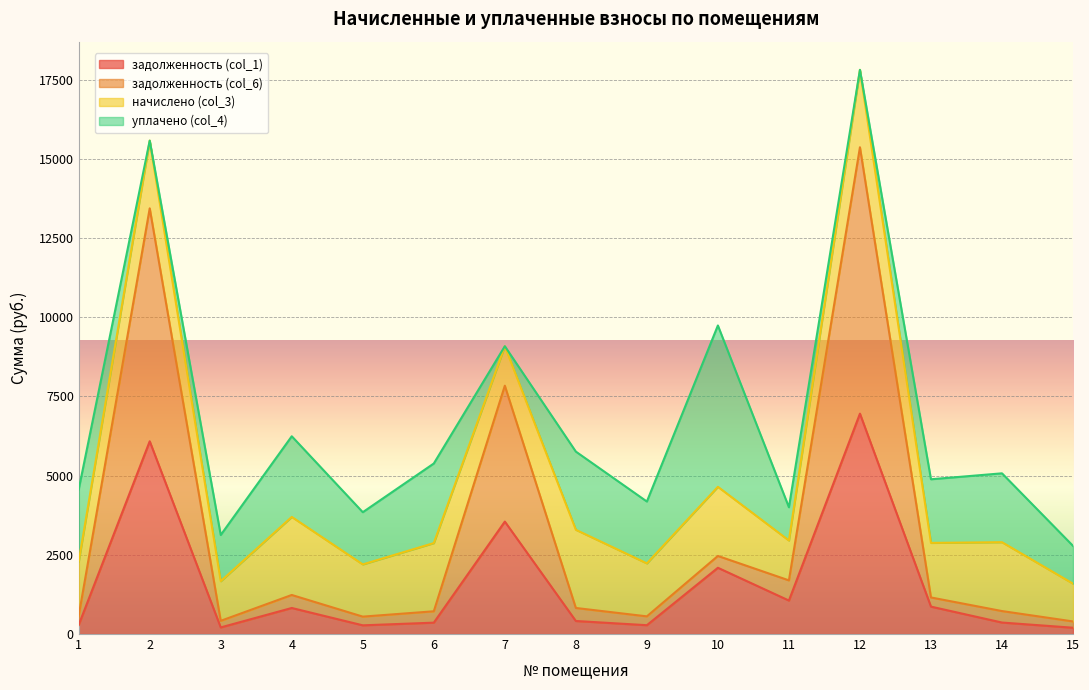

Is the value of задолженность (col_1) at 9 greater than the value of задолженность (col_6) at 5?

No